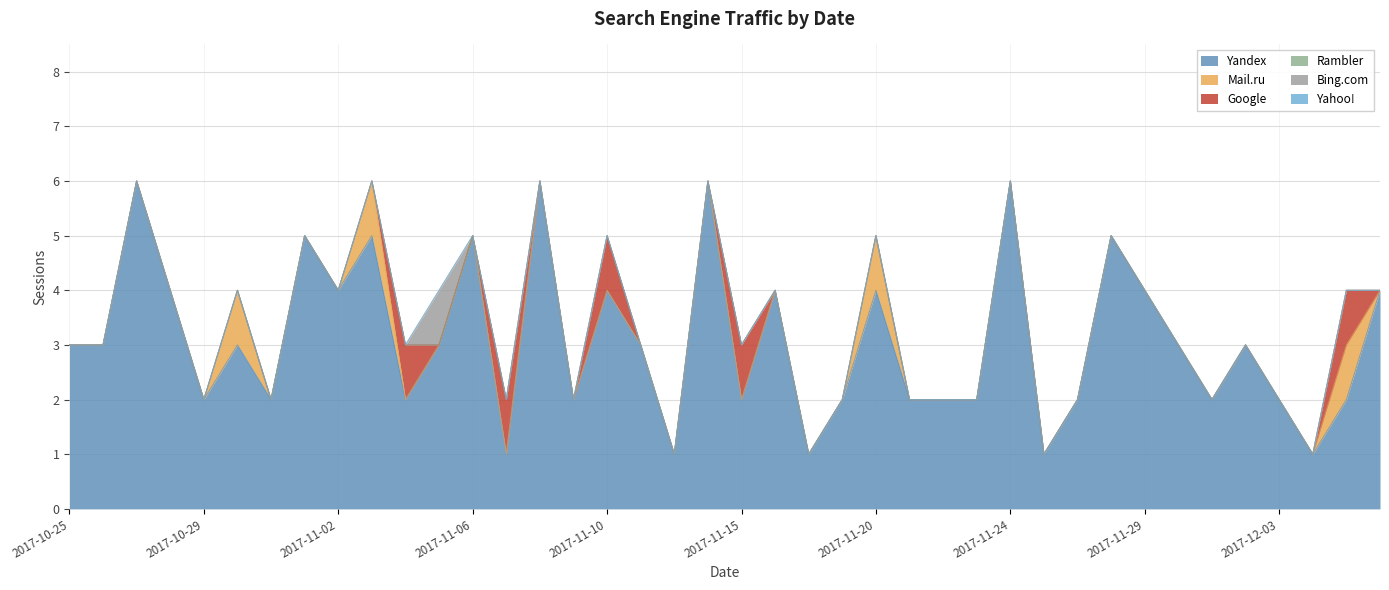

Reading right to left, extract all data points from this chart.

Yandex: 4	2	1	2	3	2	3	4	5	2	1	6	2	2	2	4	2	1	4	2	6	1	3	4	2	6	1	5	3	2	5	4	5	2	3	2	4	6	3	3
Mail.ru: 0	1	0	0	0	0	0	0	0	0	0	0	0	0	0	1	0	0	0	0	0	0	0	0	0	0	0	0	0	0	1	0	0	0	1	0	0	0	0	0
Google: 0	1	0	0	0	0	0	0	0	0	0	0	0	0	0	0	0	0	0	1	0	0	0	1	0	0	1	0	0	1	0	0	0	0	0	0	0	0	0	0
Rambler: 0	0	0	0	0	0	0	0	0	0	0	0	0	0	0	0	0	0	0	0	0	0	0	0	0	0	0	0	0	0	0	0	0	0	0	0	0	0	0	0
Bing.com: 0	0	0	0	0	0	0	0	0	0	0	0	0	0	0	0	0	0	0	0	0	0	0	0	0	0	0	0	1	0	0	0	0	0	0	0	0	0	0	0
Yahoo!: 0	0	0	0	0	0	0	0	0	0	0	0	0	0	0	0	0	0	0	0	0	0	0	0	0	0	0	0	0	0	0	0	0	0	0	0	0	0	0	0